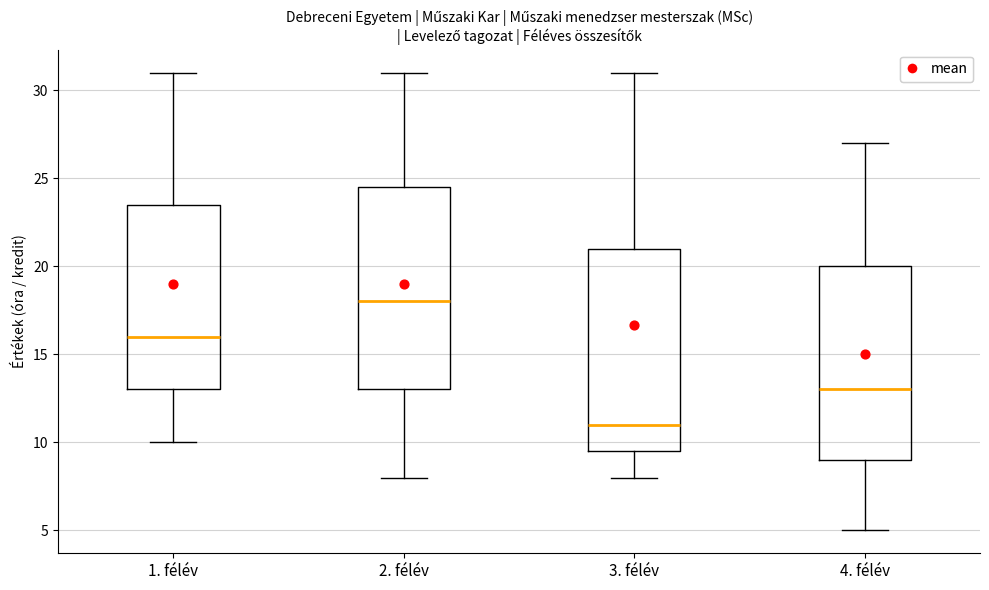

Reading left to right, read every box against the y-axis: the position of its median line, the range the box covers, and the ends of its whiskers. The values are not printed on the chart, so give them approximately, as read against the axis.

1. félév: median 16.0, box 13.0 to 23.5, whiskers 10.0 to 31.0
2. félév: median 18.0, box 13.0 to 24.5, whiskers 8.0 to 31.0
3. félév: median 11.0, box 9.5 to 21.0, whiskers 8.0 to 31.0
4. félév: median 13.0, box 9.0 to 20.0, whiskers 5.0 to 27.0